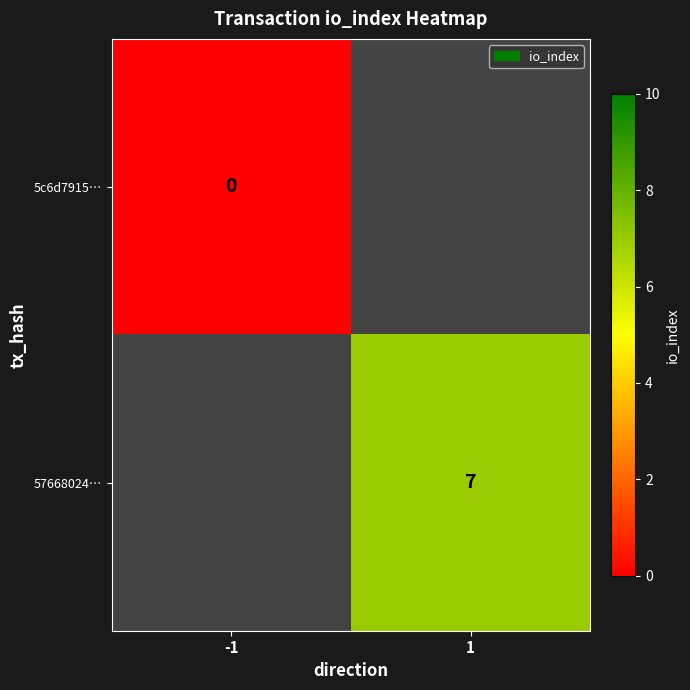

The value of 57668024… at 1 is 3. True or false?

False